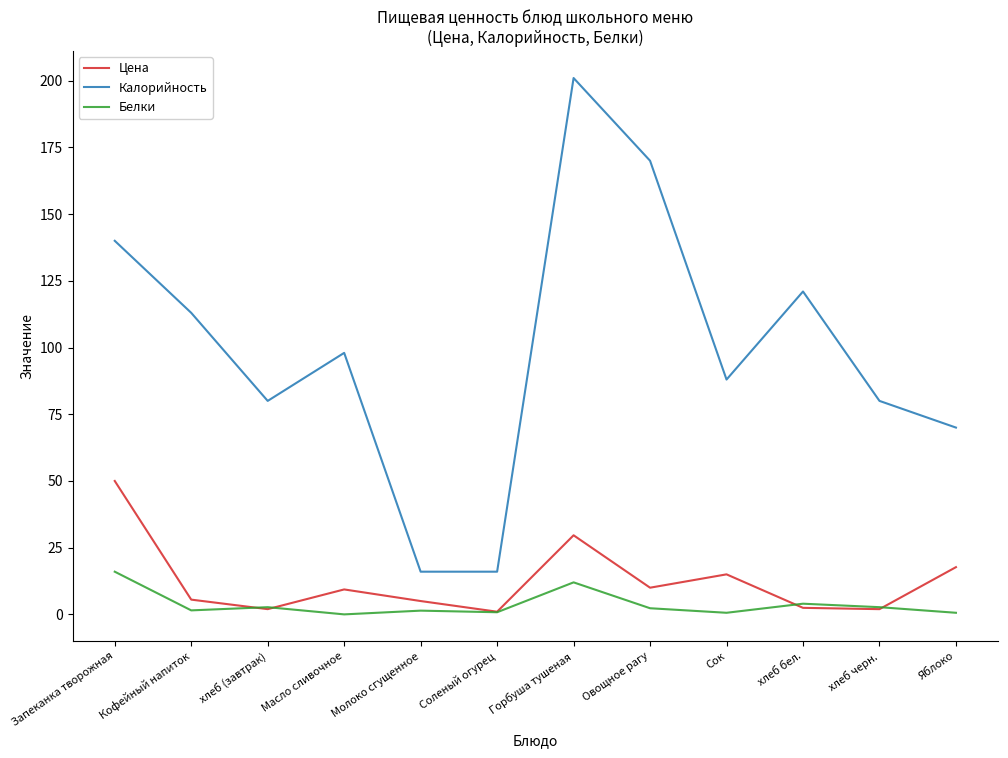

Where is the first local minimum for Калорийность?

хлеб (завтрак)